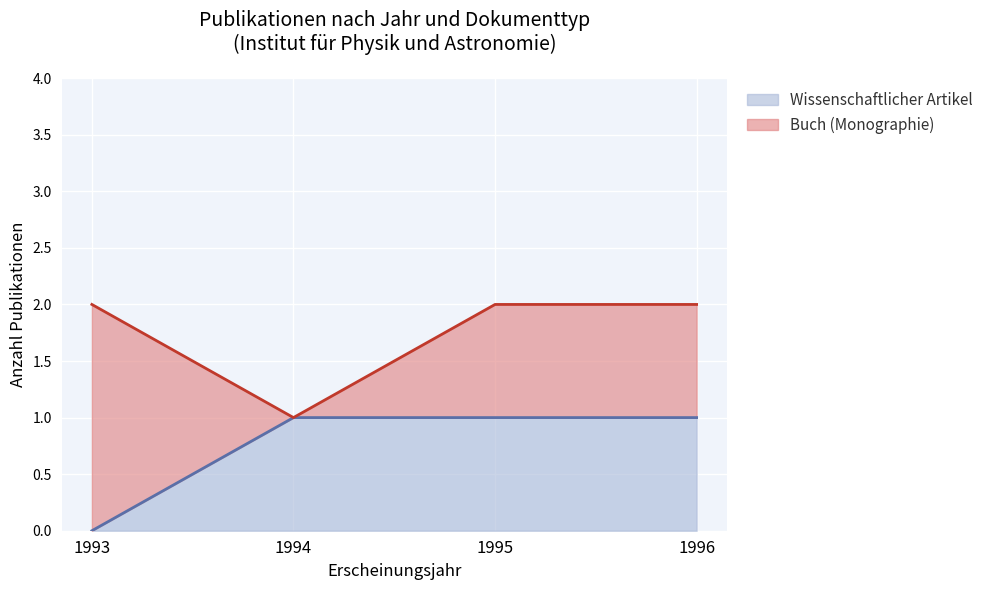

List the labels in order of value, smallest first.

1993, 1994, 1995, 1996